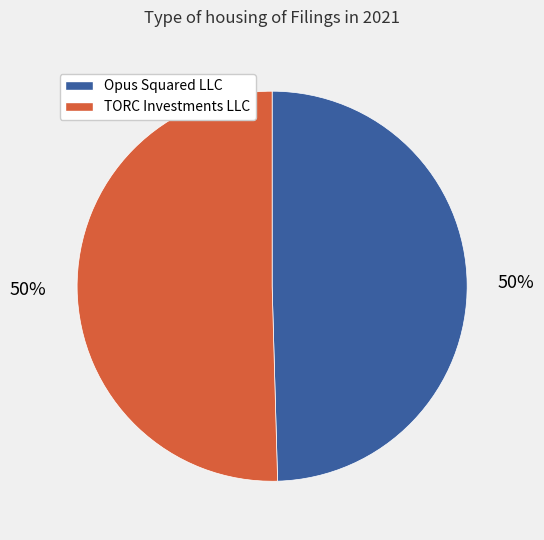

What percentage is the TORC Investments LLC slice, to the nearest percent?

50%